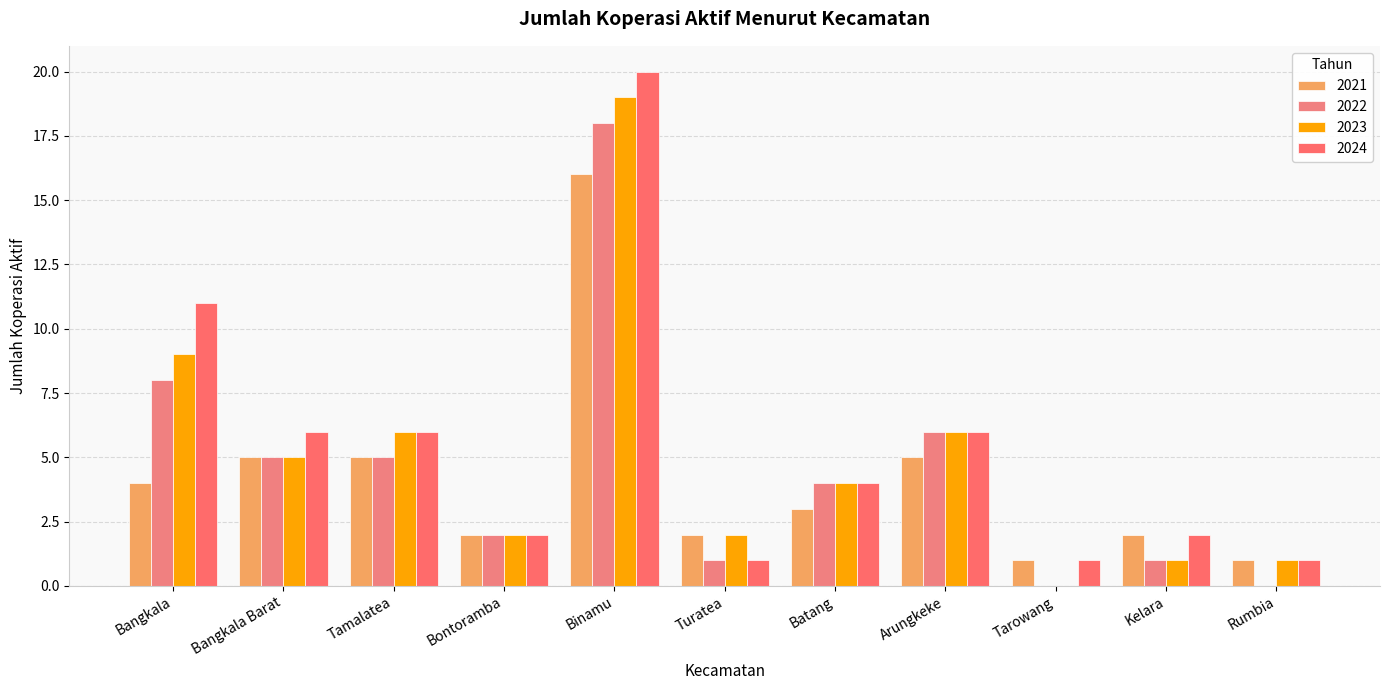

Is it true that 2022 equals 2 at Arungkeke?

False